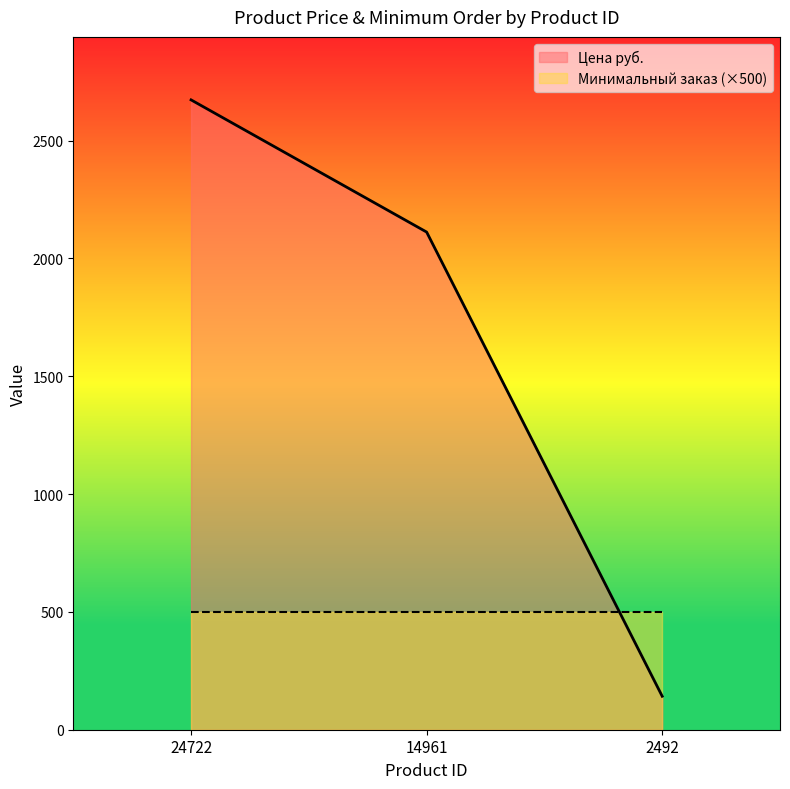

What is the maximum value shown in the chart?

2673